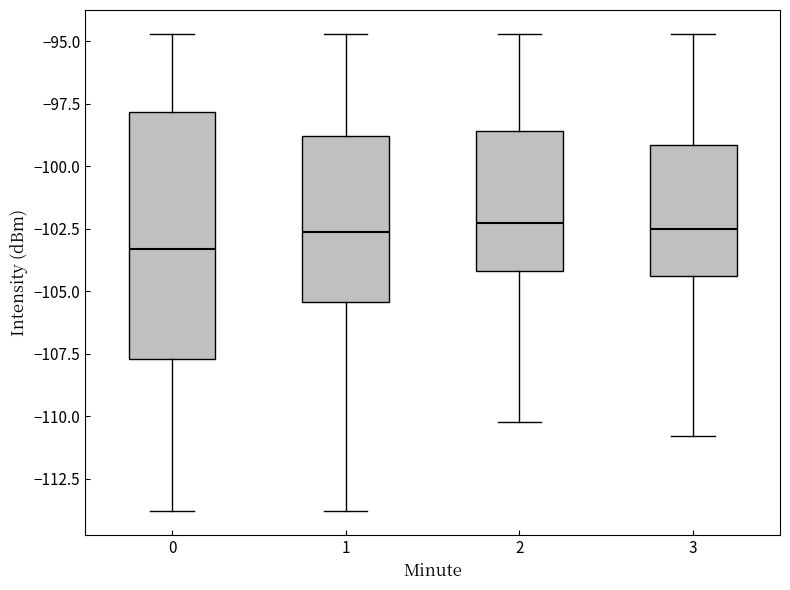

Comparing the boxes themselves (not the whiskers), which one is the tallest?

0